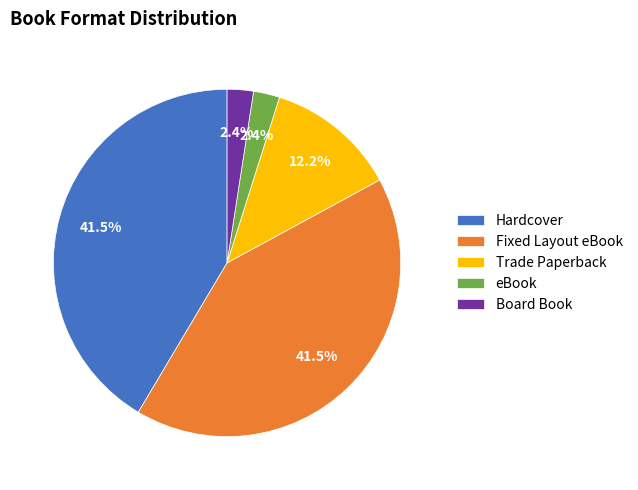

Is Fixed Layout eBook the majority of the pie?

No